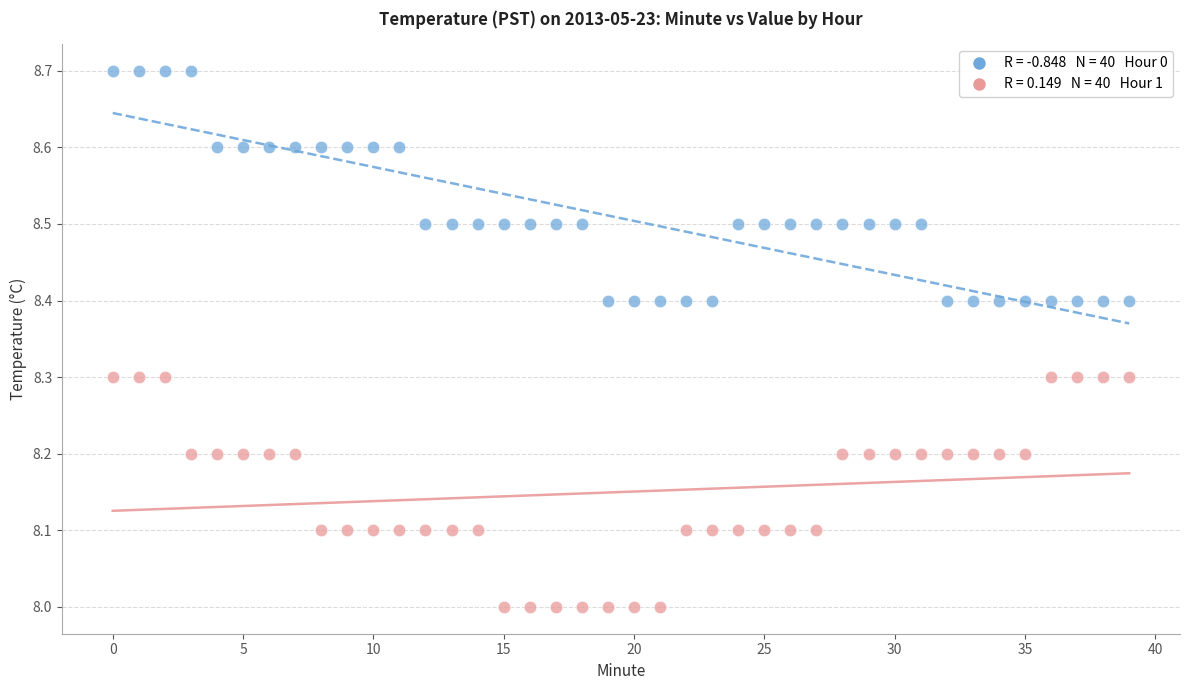

Across all data points, what is the range of Y values (max minus min)?

0.7